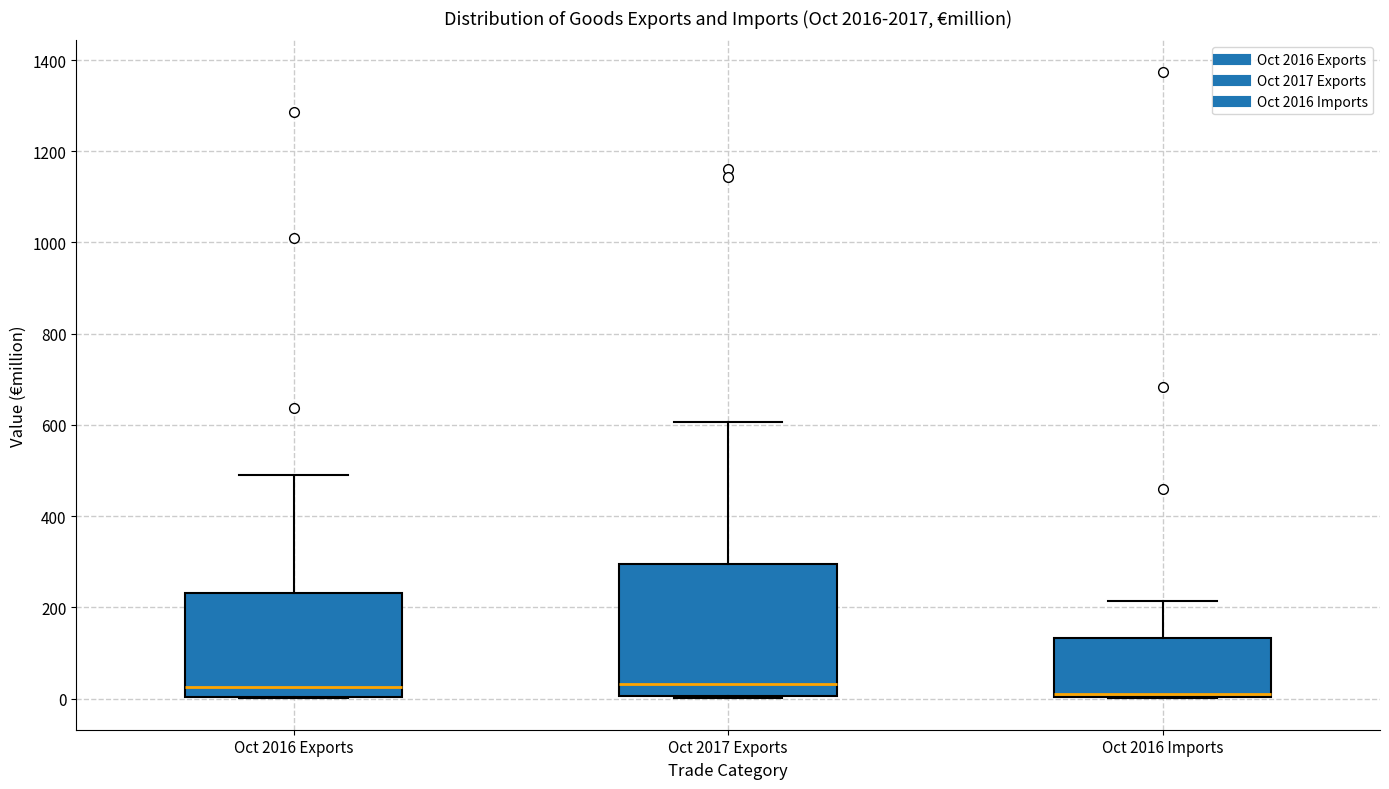

Where does the median line of the box for Oct 2017 Exports sit on the y-axis? The values are not printed on the chart, so give them approximately, as read against the axis.

40